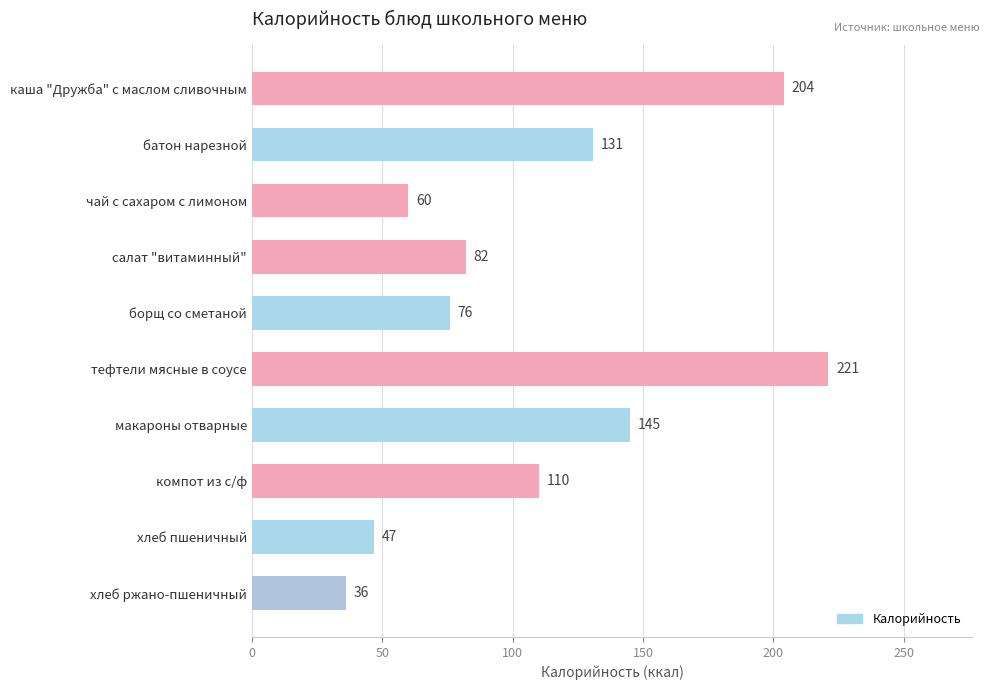

At which category does the chart reach its minimum across all series?

хлеб ржано-пшеничный